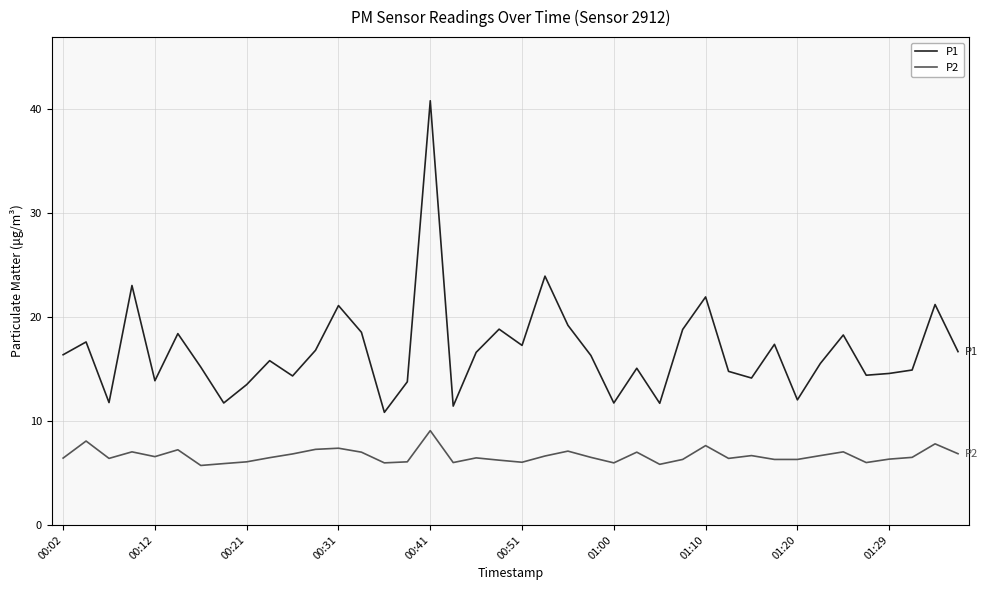

True or false: P2 and P1 cross at least once.

False